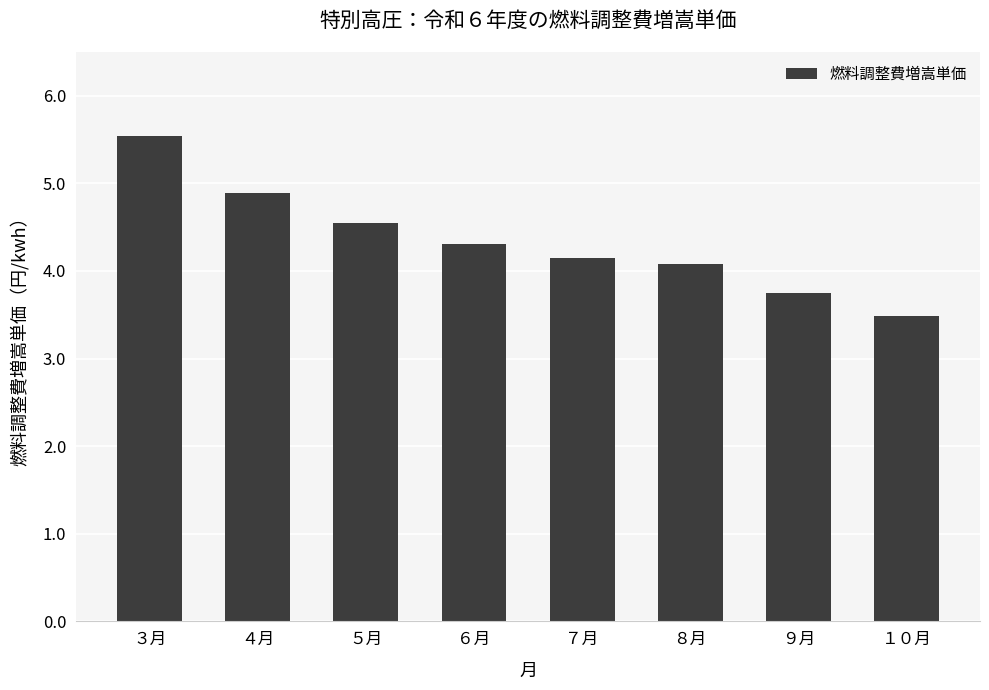

At which label does the data first exceed 4?

３月